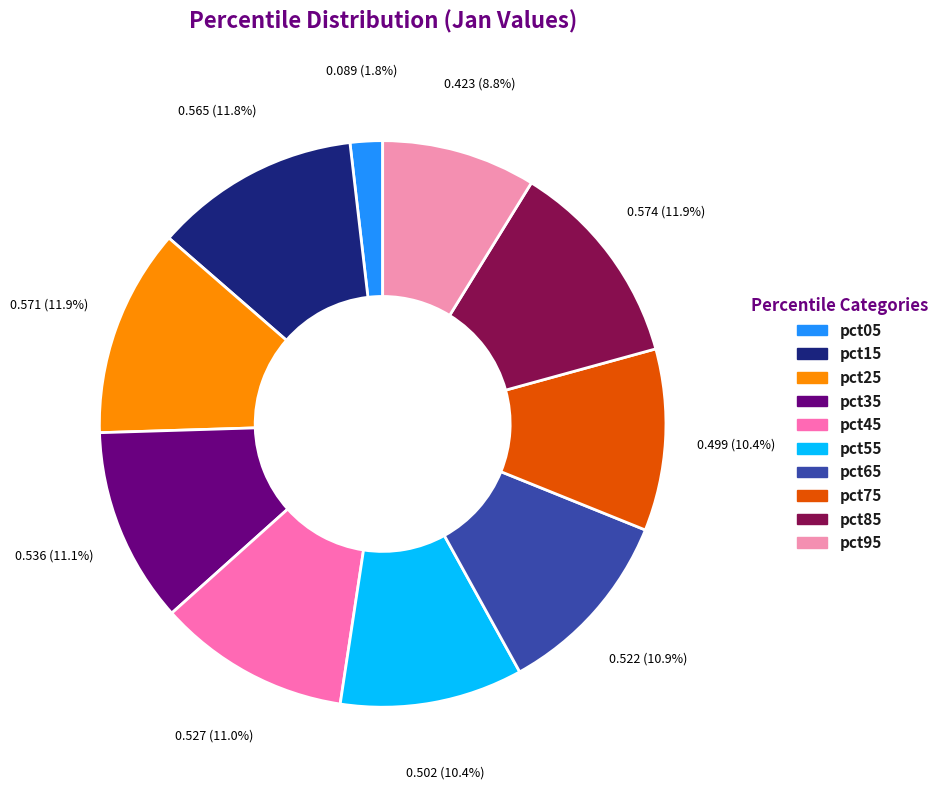

What is the change in value from pct05 to pct85?

+0.5